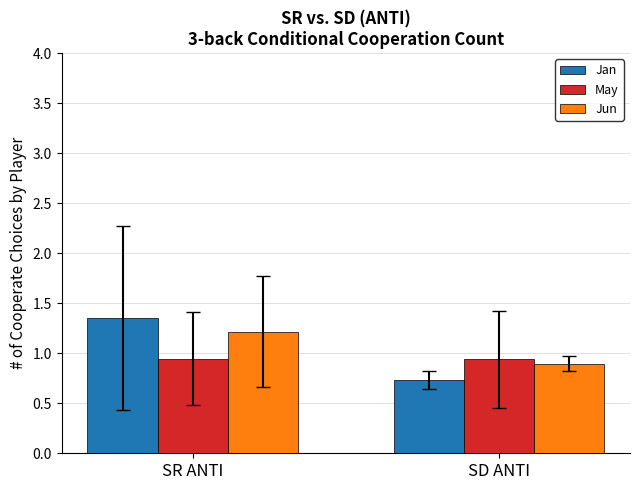

Which category has the lowest value across all series?

SD ANTI